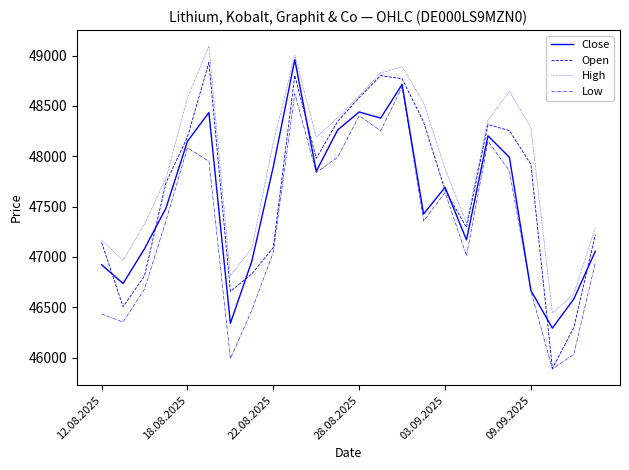

What is the lowest value of the High series?

46444